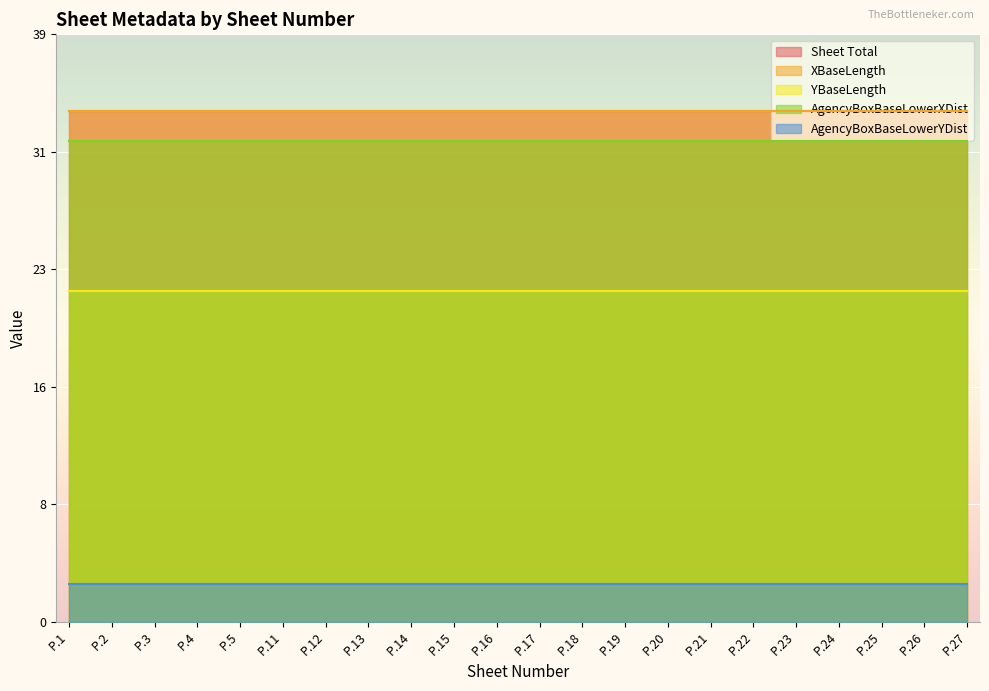

What is the difference between the highest and lowest values at P.21?

31.5